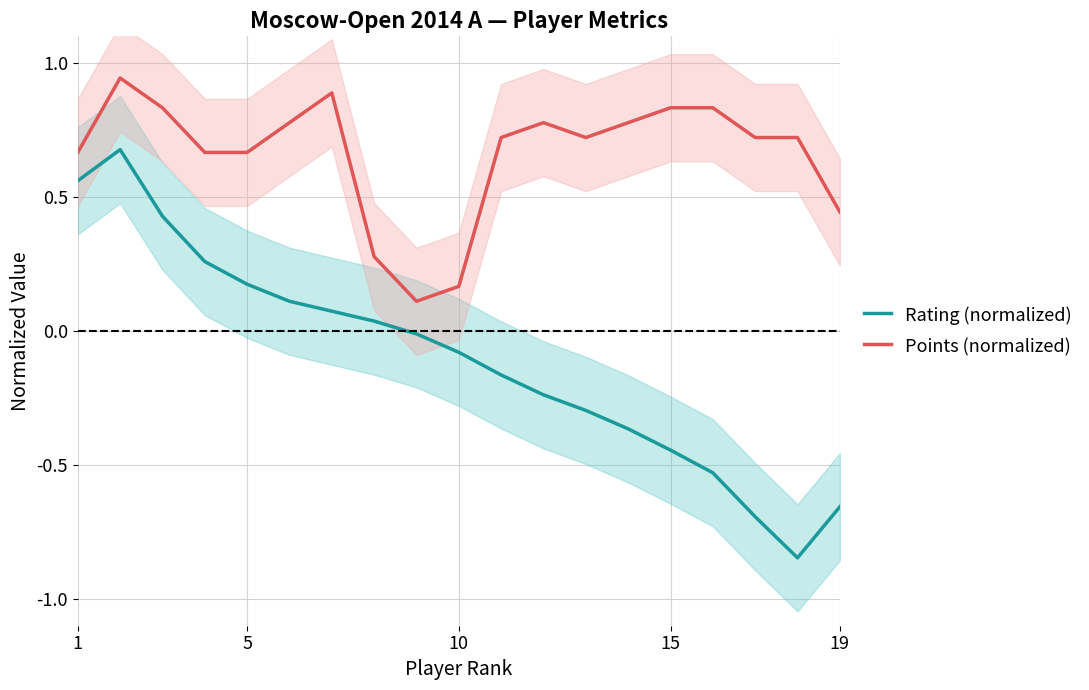

True or false: Points (normalized) and Rating (normalized) intersect in this chart.

False